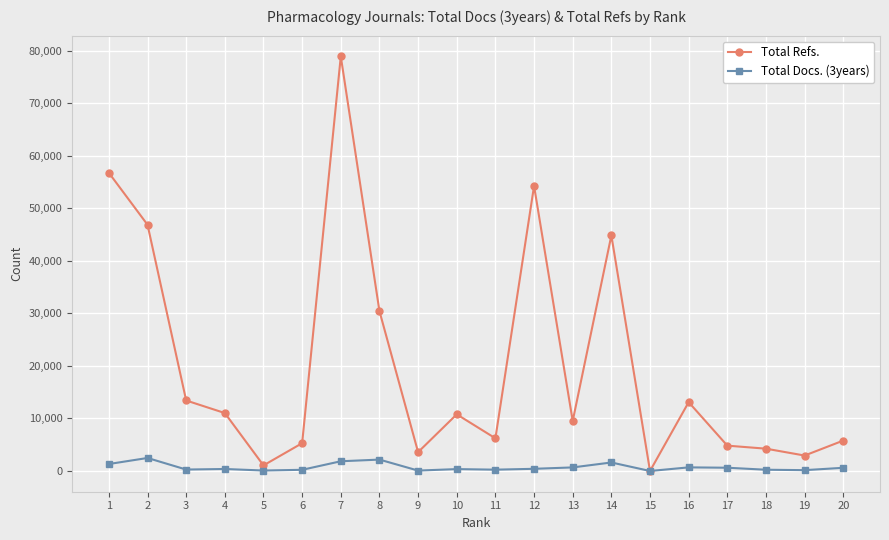

Is it true that Total Refs. equals 3586 at 9?

True